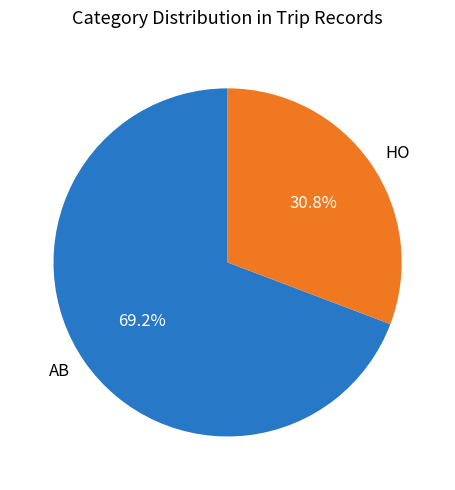

Is there a majority slice in this chart?

Yes